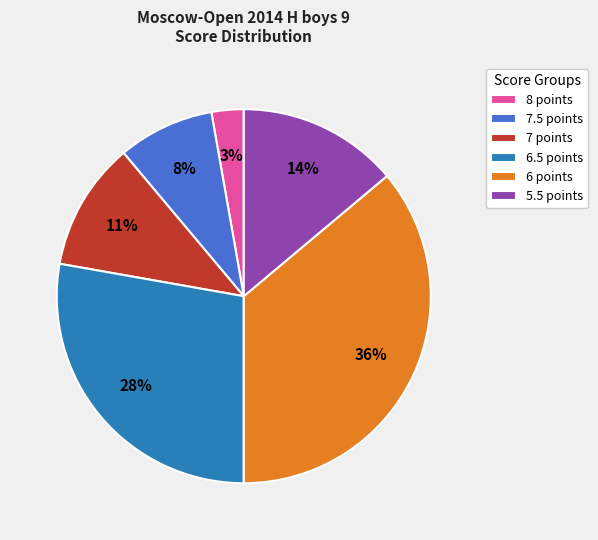

To the nearest percent, what is the average slice percentage?

17%